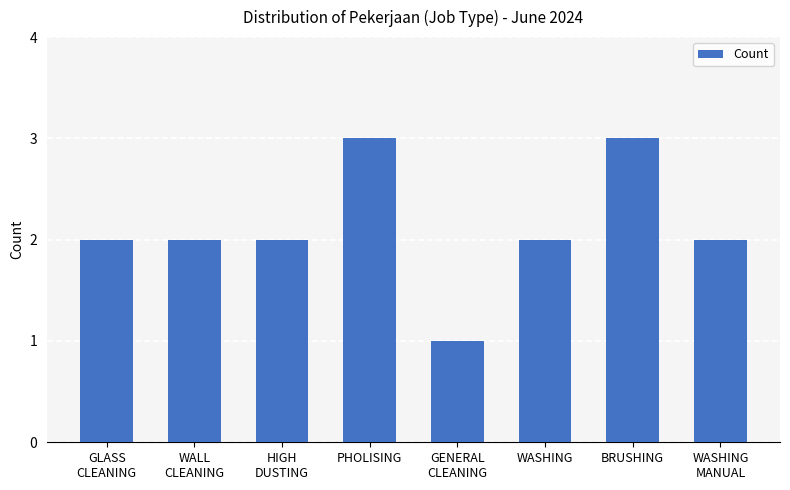

Reading right to left, extract all data points from this chart.

WASHING
MANUAL=2	BRUSHING=3	WASHING=2	GENERAL
CLEANING=1	PHOLISING=3	HIGH
DUSTING=2	WALL
CLEANING=2	GLASS
CLEANING=2